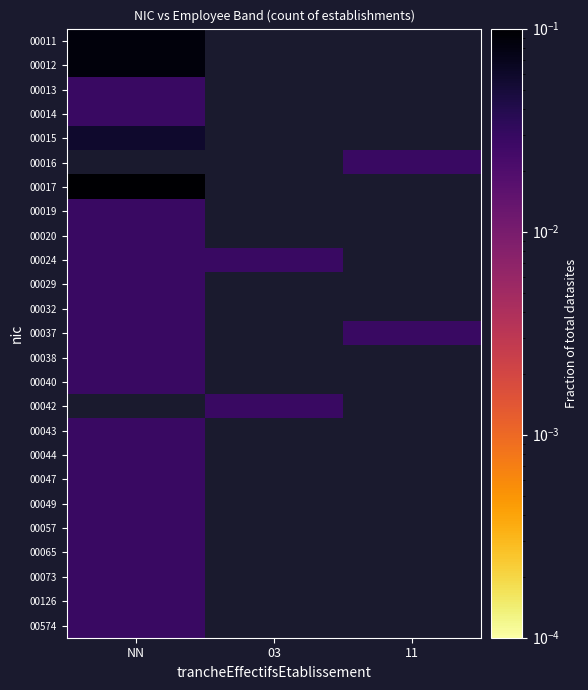

Which has a higher value, 11 or 03?

03